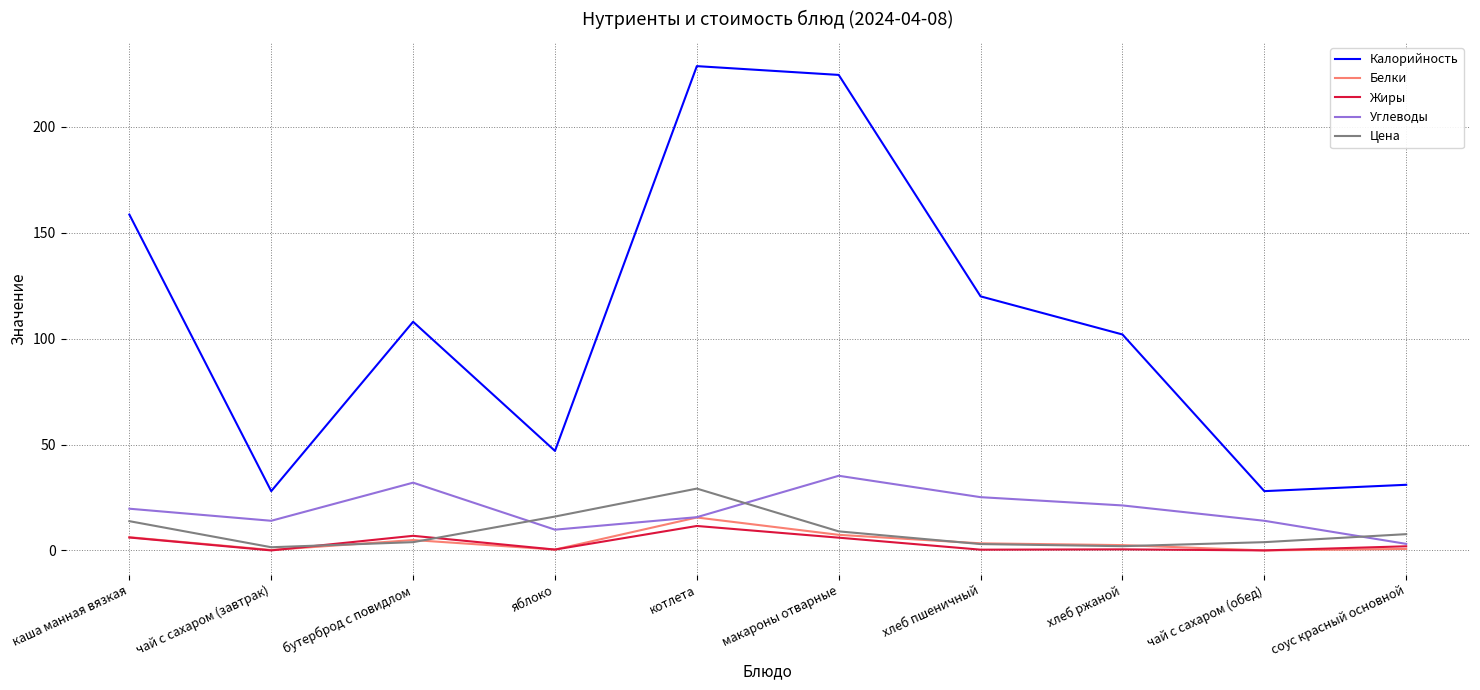

Does the chart have visible grid lines?

Yes